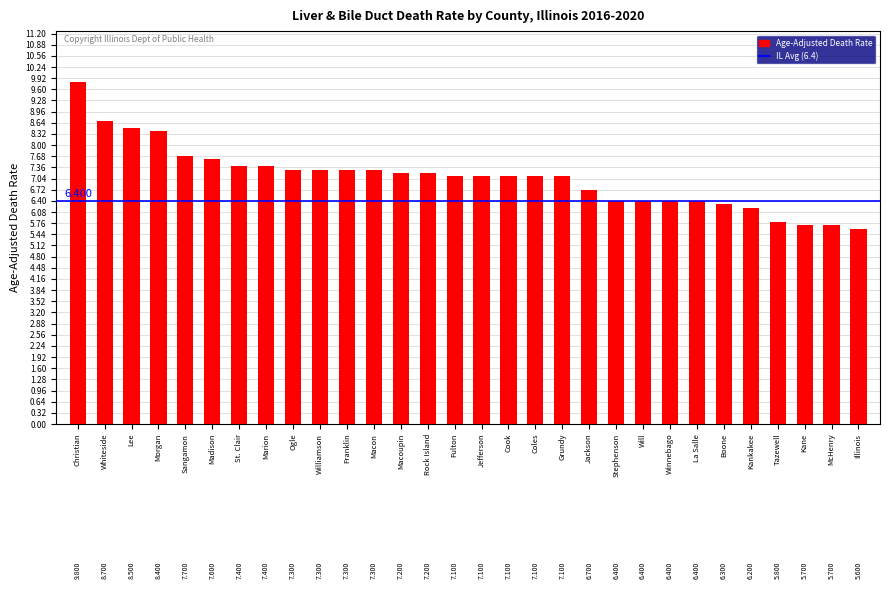

Which label corresponds to the smallest value in the chart?

Illinois